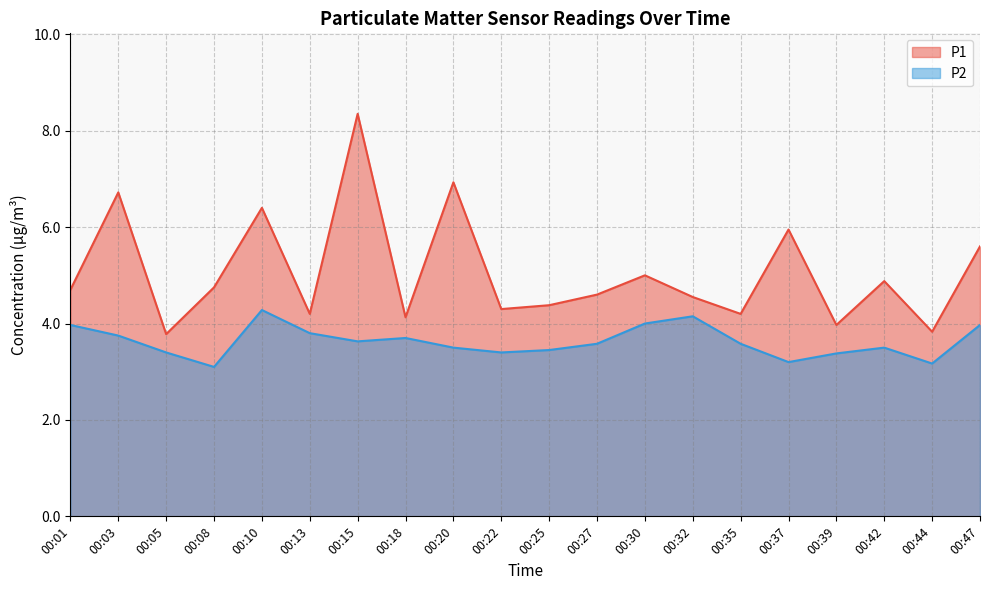

What is the difference between the second highest and second lowest values in the P1 series?

3.1